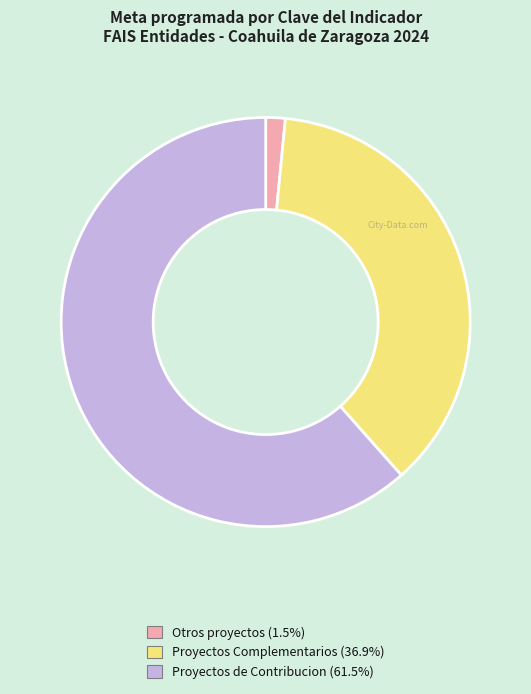

Does Proyectos Complementarios (36.9%) account for over 50% of the chart?

No